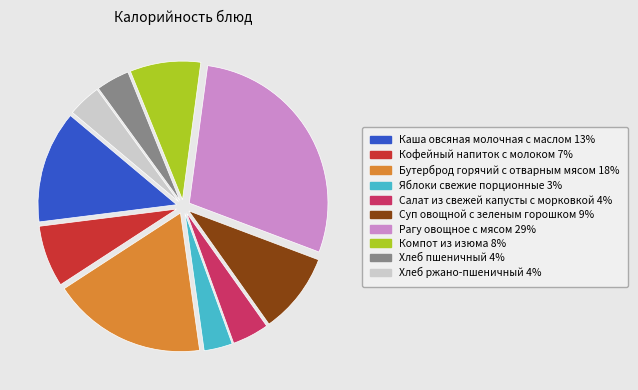

Combined, do Рагу овощное с мясом and Суп овощной с зеленым горошком account for over 50%?

No